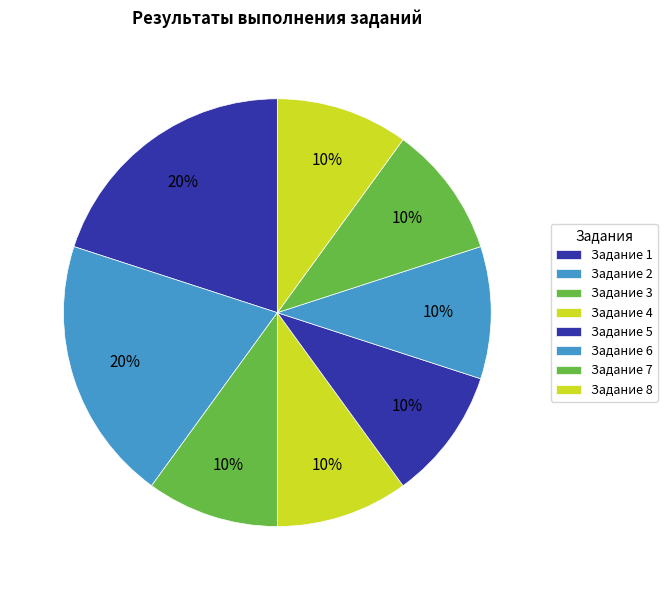

How many slices are in this pie chart?

8